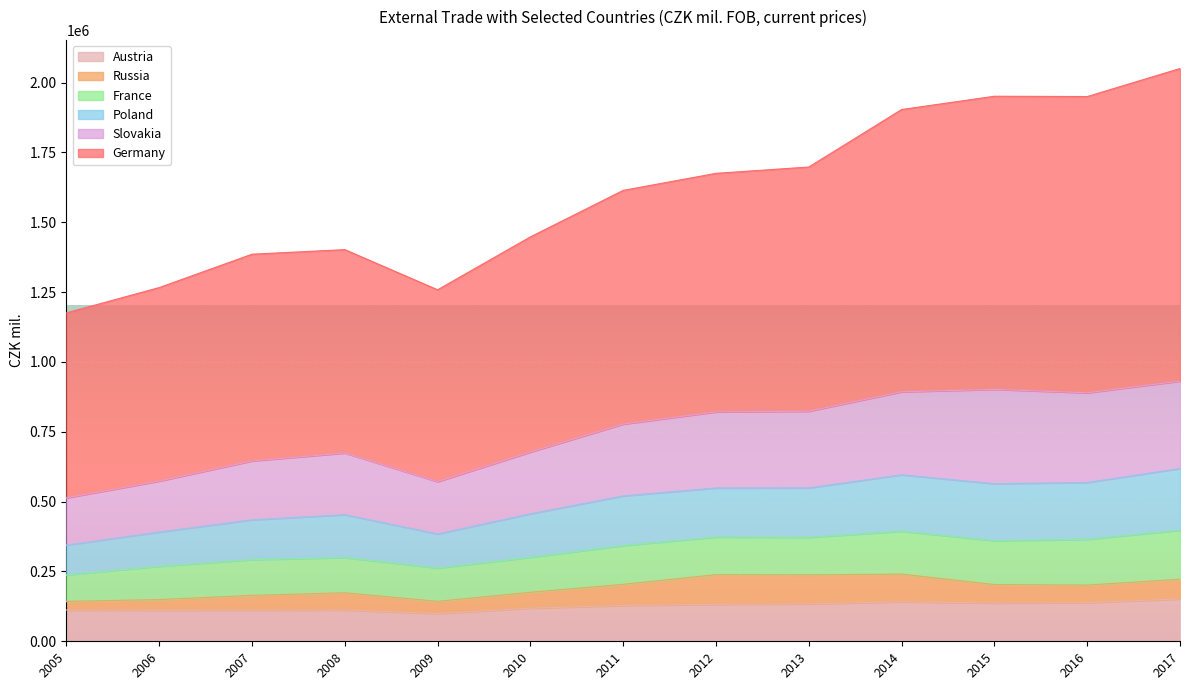

Does the chart display data point markers on the line(s)?

No